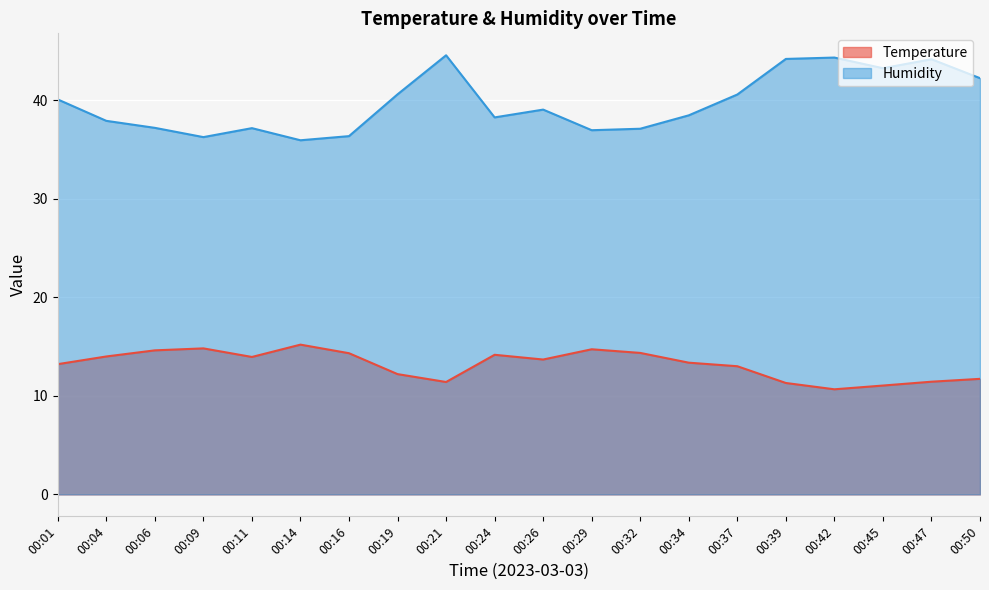

Is it true that Humidity equals 72.6 at 00:47?

False